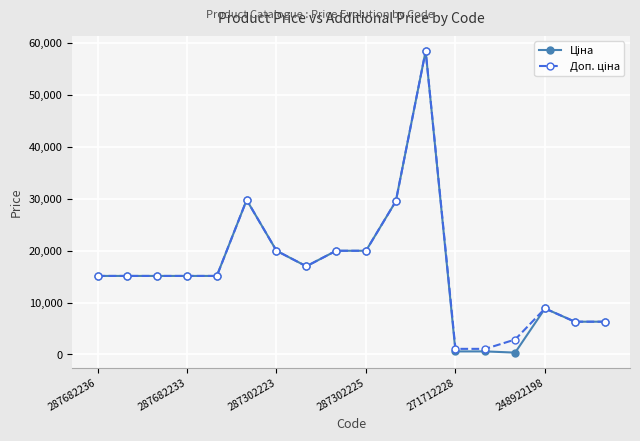

What is the maximum value shown in the chart?

58426.5